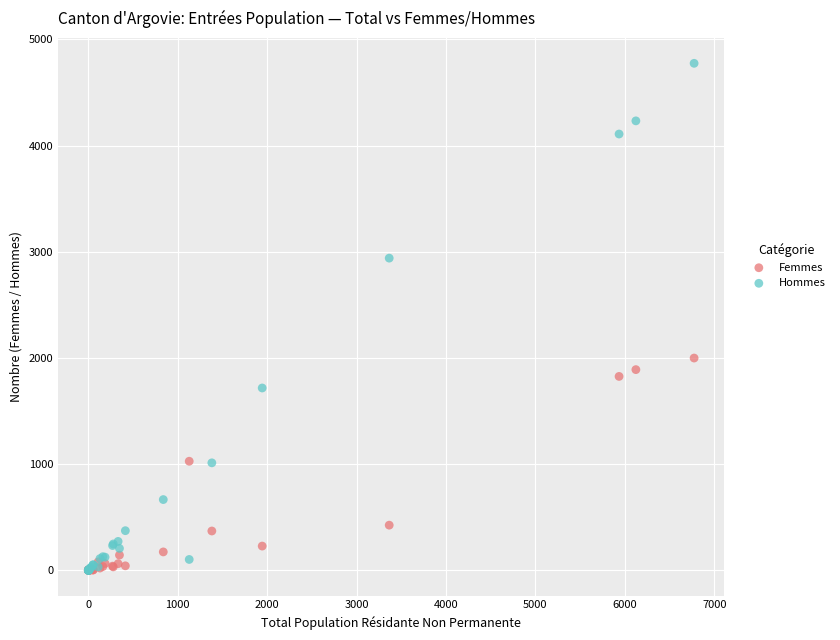

Which series contains the highest Y value?

Hommes